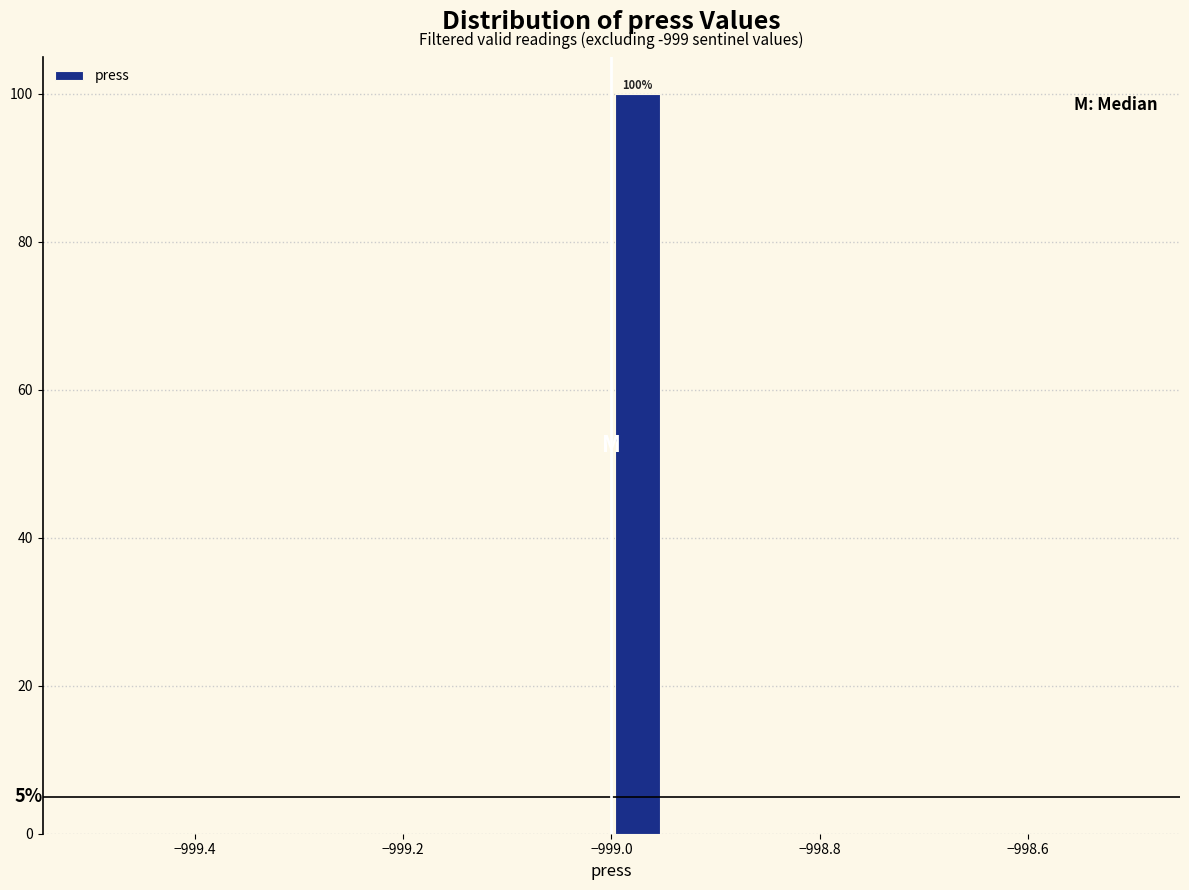

Read against the x-axis, roughly where is the centre of the tallest bar?

-998.98